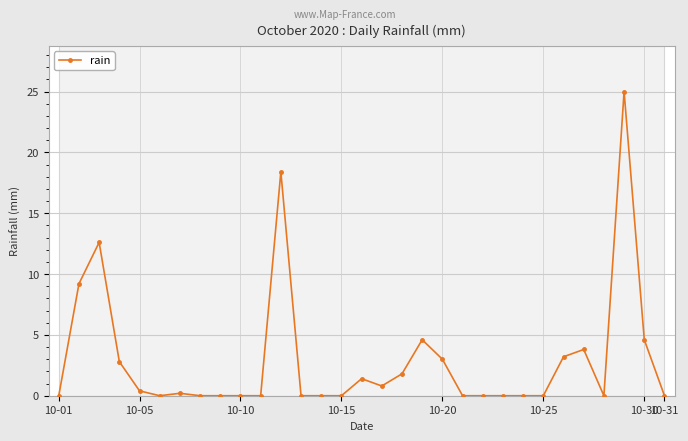

Which label corresponds to the smallest value in the chart?

10-01